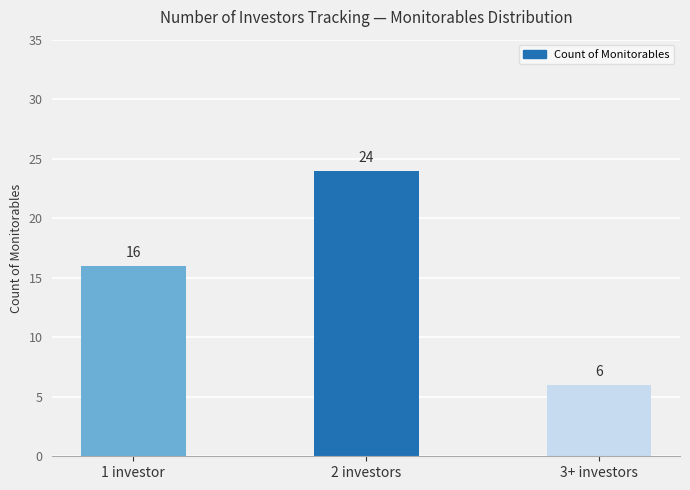

What is the average value?

15